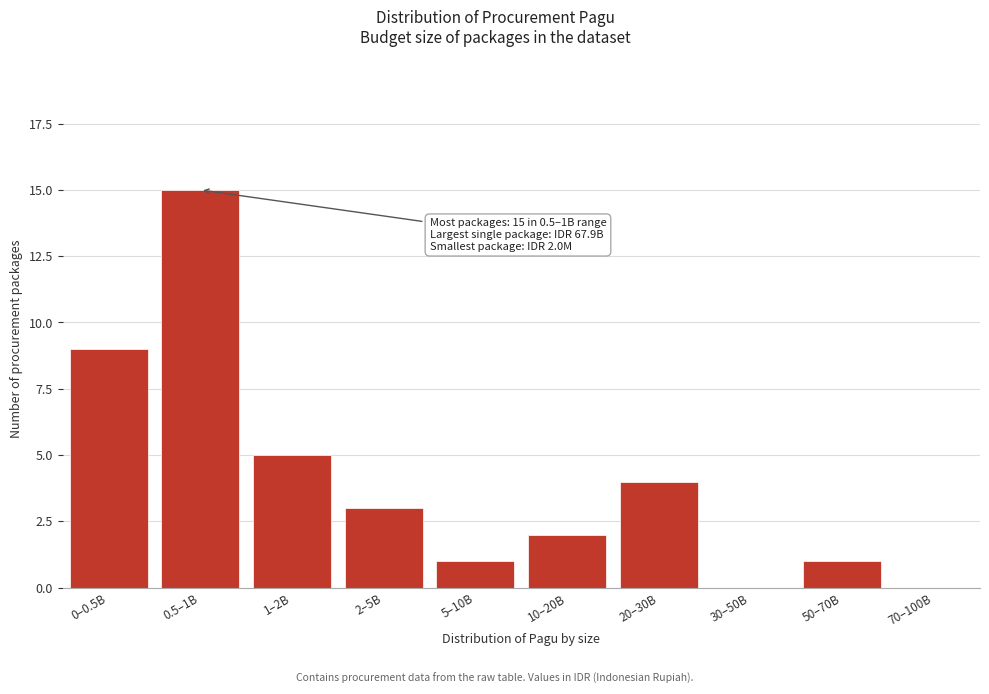

Reading left to right, extract all data points from this chart.

0–0.5B=9	0.5–1B=15	1–2B=5	2–5B=3	5–10B=1	10–20B=2	20–30B=4	30–50B=0	50–70B=1	70–100B=0